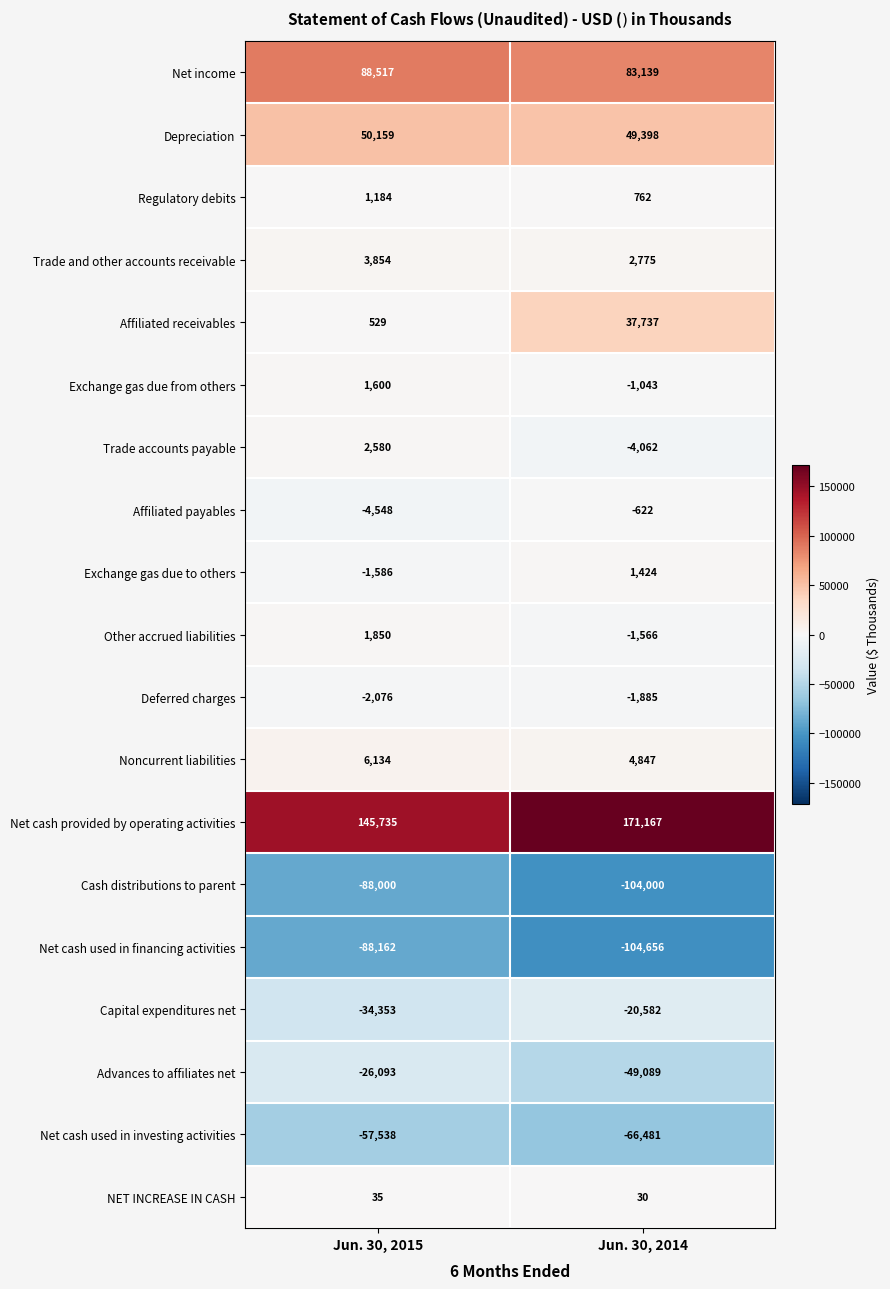

Read the Net cash used in investing activities value at Jun. 30, 2015, to the nearest 10.

-57540